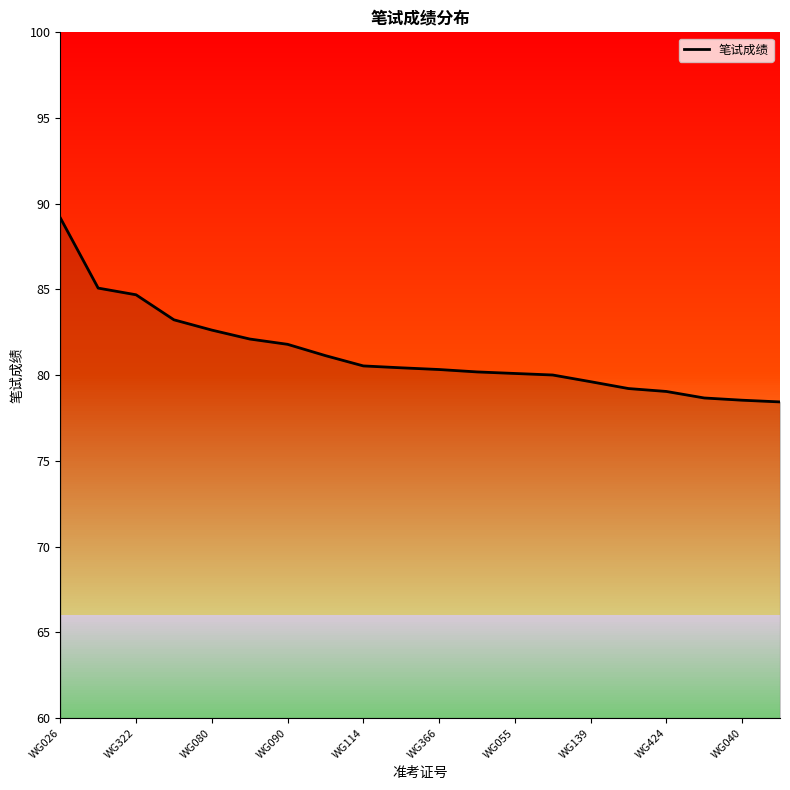

What is the sum of all values?

1625.0